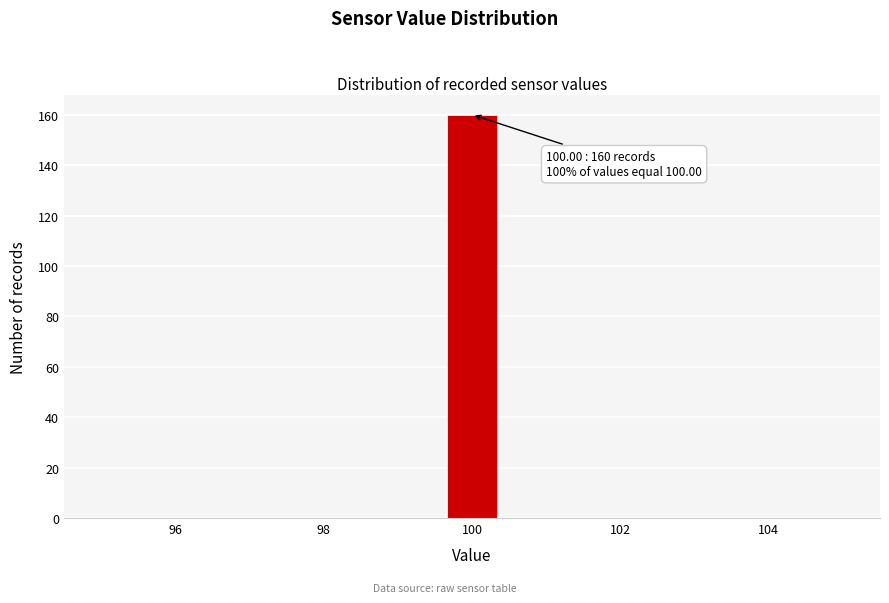

Around what value on the x-axis is the tallest bar? Give the approximate position of its centre, as read against the axis.

100.0